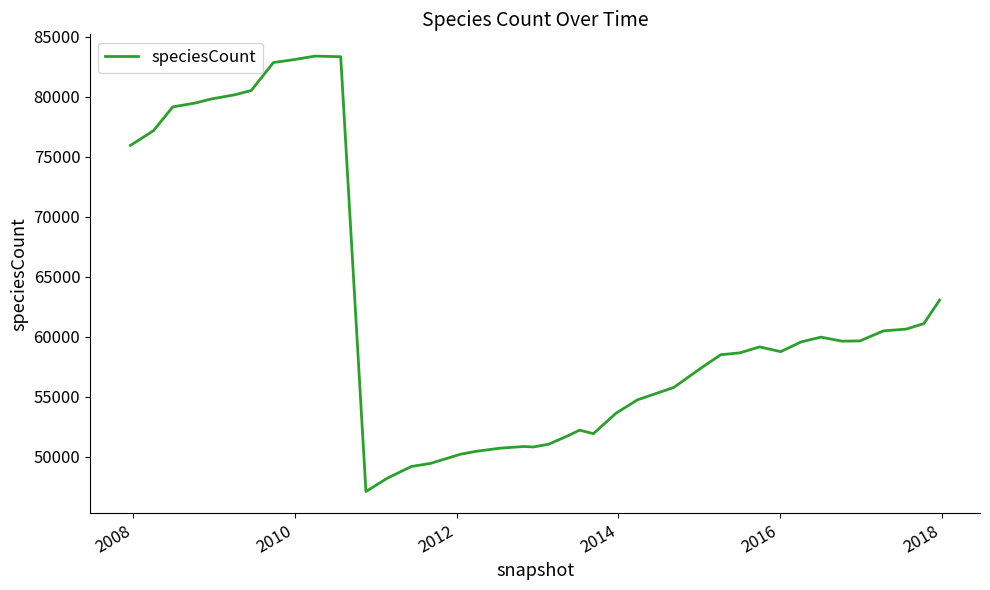

What is the greatest value displayed?

83406